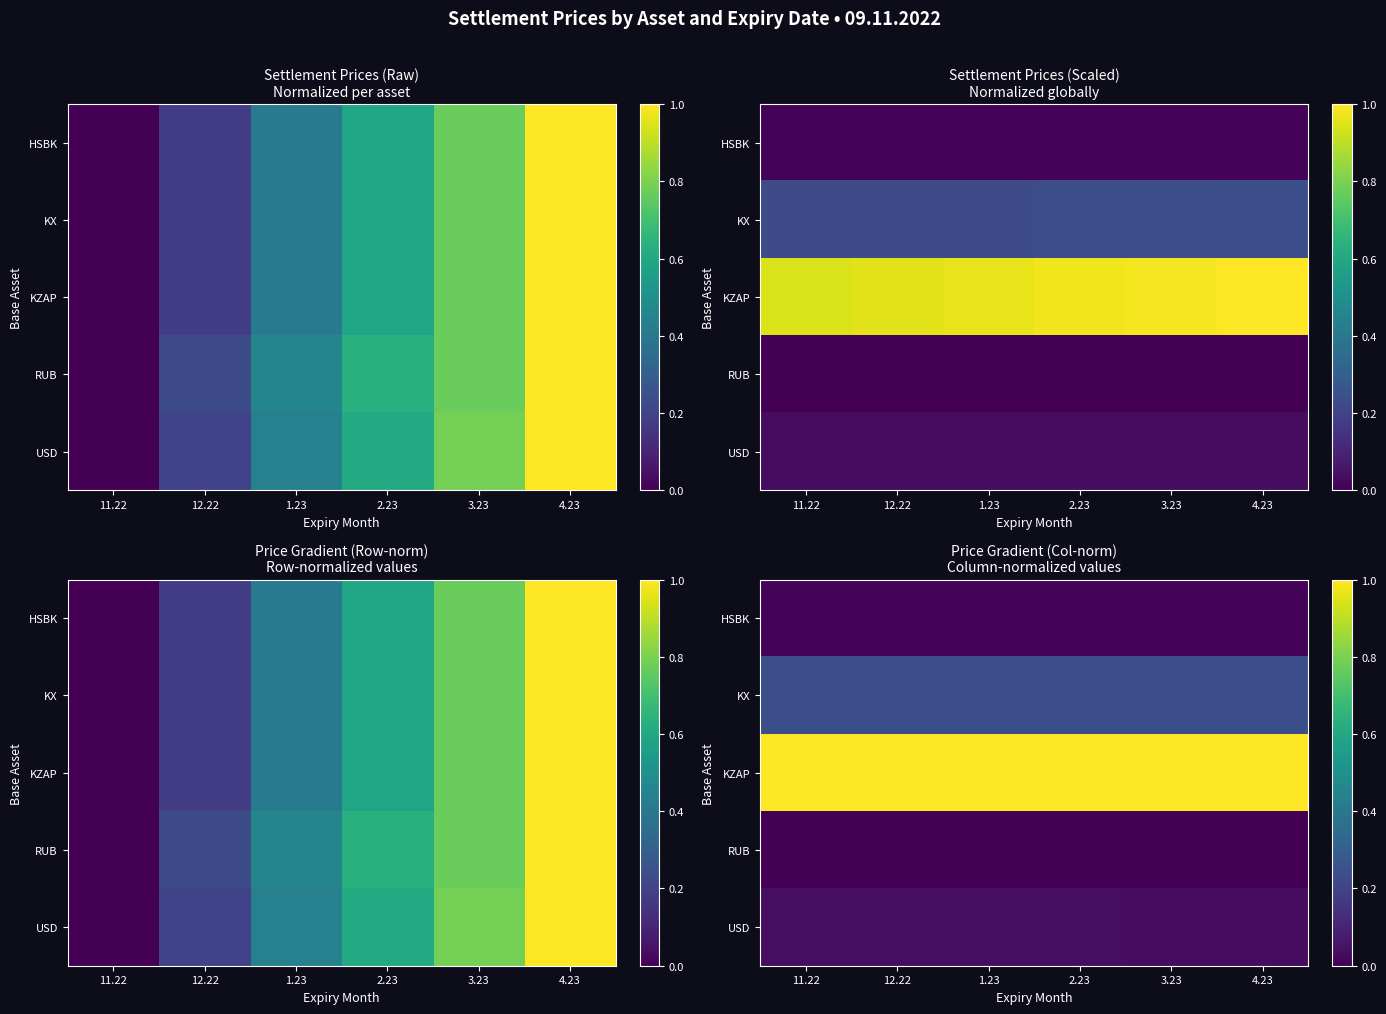

Is it true that KZAP equals 1.4 at 11.22?

False